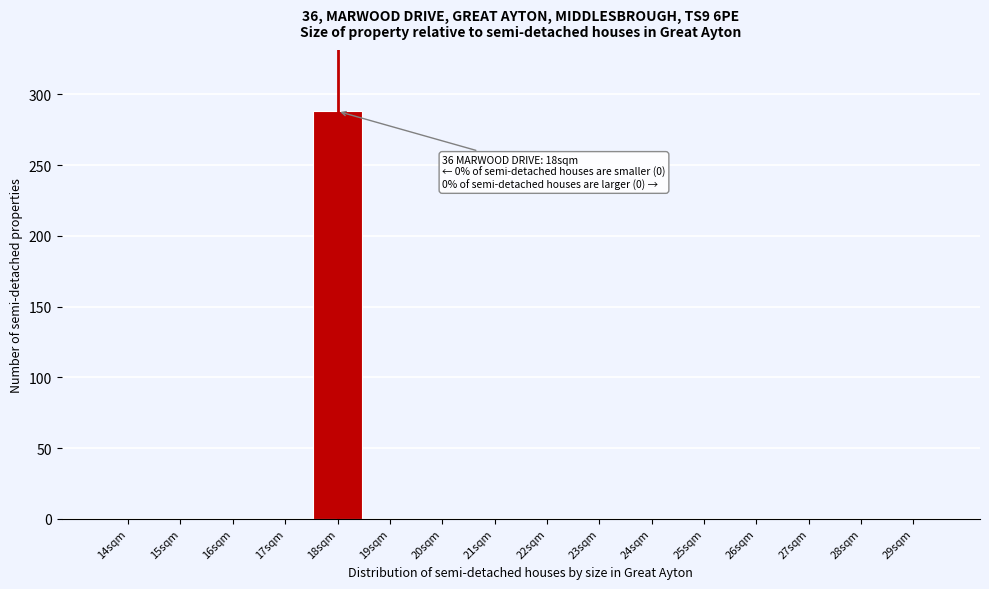

Reading left to right, list all the values displayed in this chart.

14sqm=0	15sqm=0	16sqm=0	17sqm=0	18sqm=288	19sqm=0	20sqm=0	21sqm=0	22sqm=0	23sqm=0	24sqm=0	25sqm=0	26sqm=0	27sqm=0	28sqm=0	29sqm=0